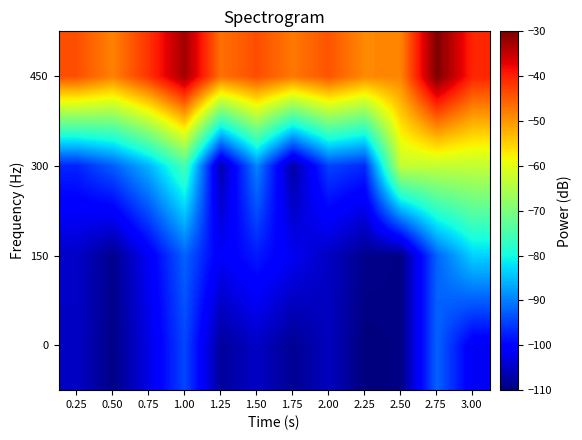

Rank the series by their maximum value, from highest to lowest.

450, 300, 150, 0